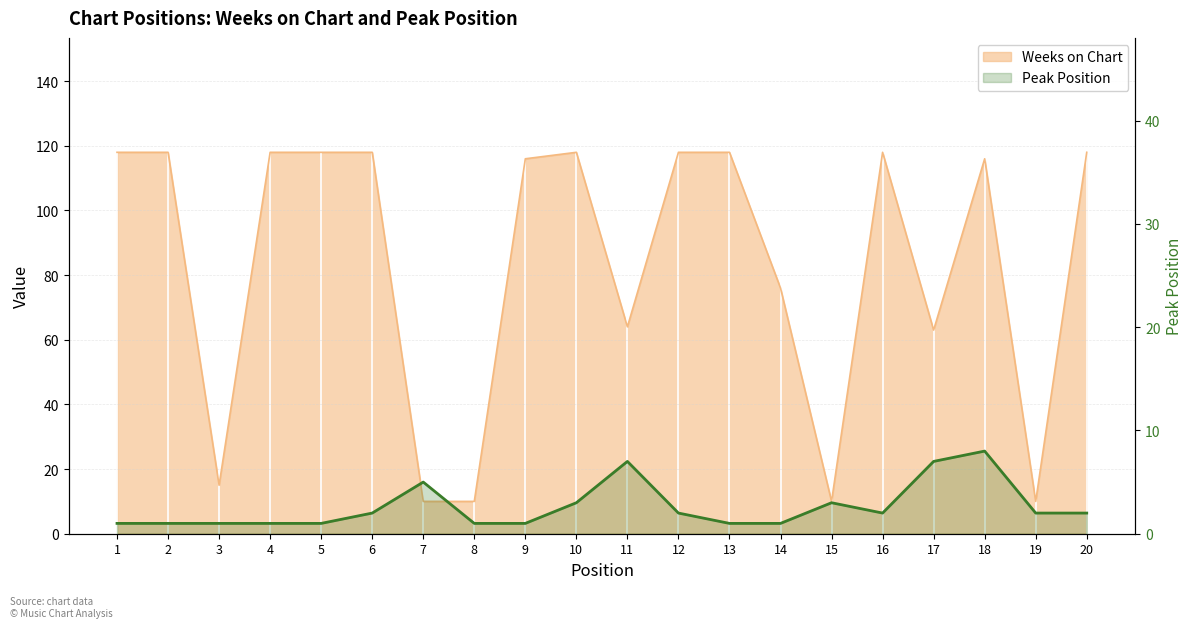

The chart shows a value of 2 at 14. True or false?

False